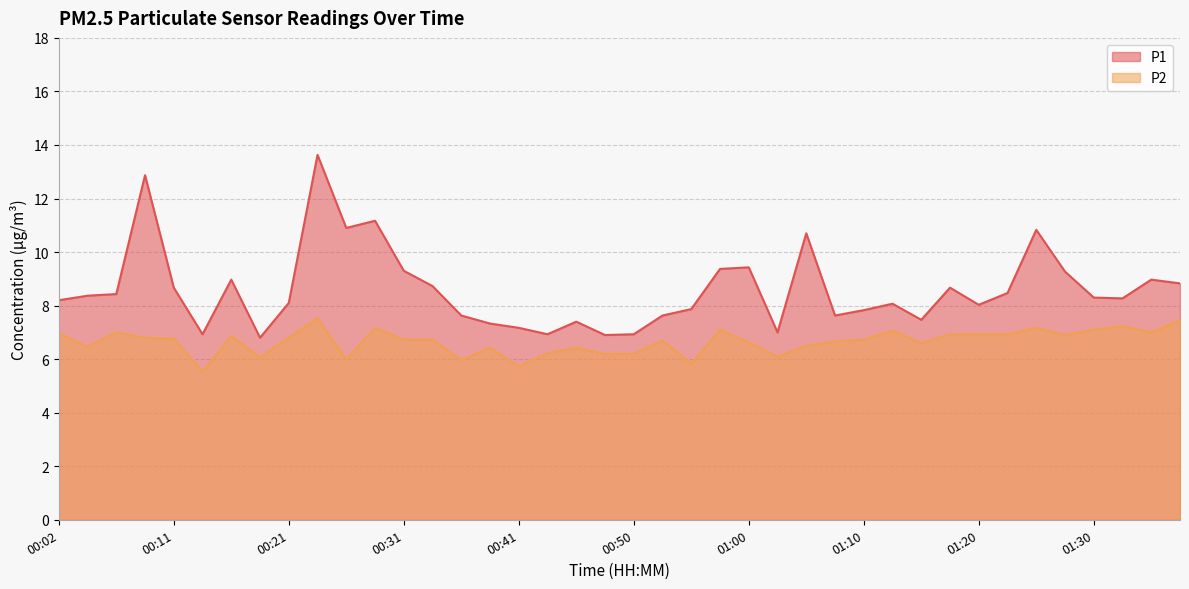

Reading left to right, transcribe all the data shown in this chart.

P1: 00:02=8.2	00:04=8.4	00:06=8.4	00:09=12.9	00:11=8.7	00:14=6.9	00:16=9.0	00:19=6.8	00:21=8.1	00:23=13.6	00:26=10.9	00:28=11.2	00:31=9.3	00:33=8.7	00:36=7.6	00:38=7.3	00:41=7.2	00:43=6.9	00:45=7.4	00:48=6.9	00:50=6.9	00:53=7.6	00:55=7.9	00:58=9.4	01:00=9.4	01:02=7.0	01:05=10.7	01:07=7.6	01:10=7.8	01:12=8.1	01:15=7.5	01:17=8.7	01:20=8.0	01:22=8.5	01:25=10.8	01:27=9.3	01:30=8.3	01:32=8.3	01:34=9.0	01:37=8.8
P2: 00:02=7.0	00:04=6.5	00:06=7.0	00:09=6.8	00:11=6.8	00:14=5.5	00:16=6.9	00:19=6.1	00:21=6.8	00:23=7.5	00:26=6.0	00:28=7.2	00:31=6.7	00:33=6.7	00:36=6.0	00:38=6.4	00:41=5.7	00:43=6.2	00:45=6.4	00:48=6.2	00:50=6.2	00:53=6.7	00:55=5.8	00:58=7.1	01:00=6.6	01:02=6.1	01:05=6.5	01:07=6.7	01:10=6.7	01:12=7.1	01:15=6.6	01:17=6.9	01:20=6.9	01:22=6.9	01:25=7.2	01:27=6.9	01:30=7.1	01:32=7.2	01:34=7.0	01:37=7.5